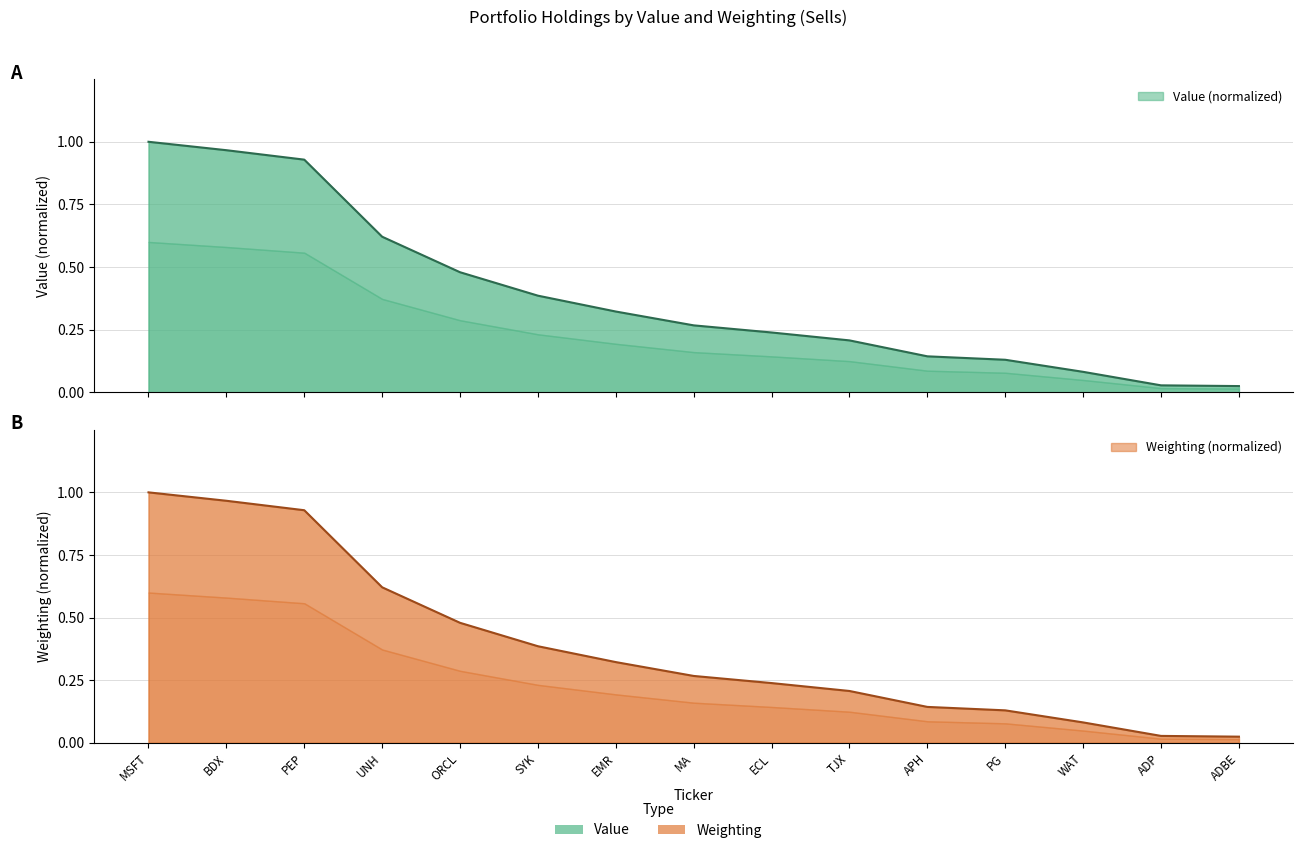

What position from the right is UNH?

12